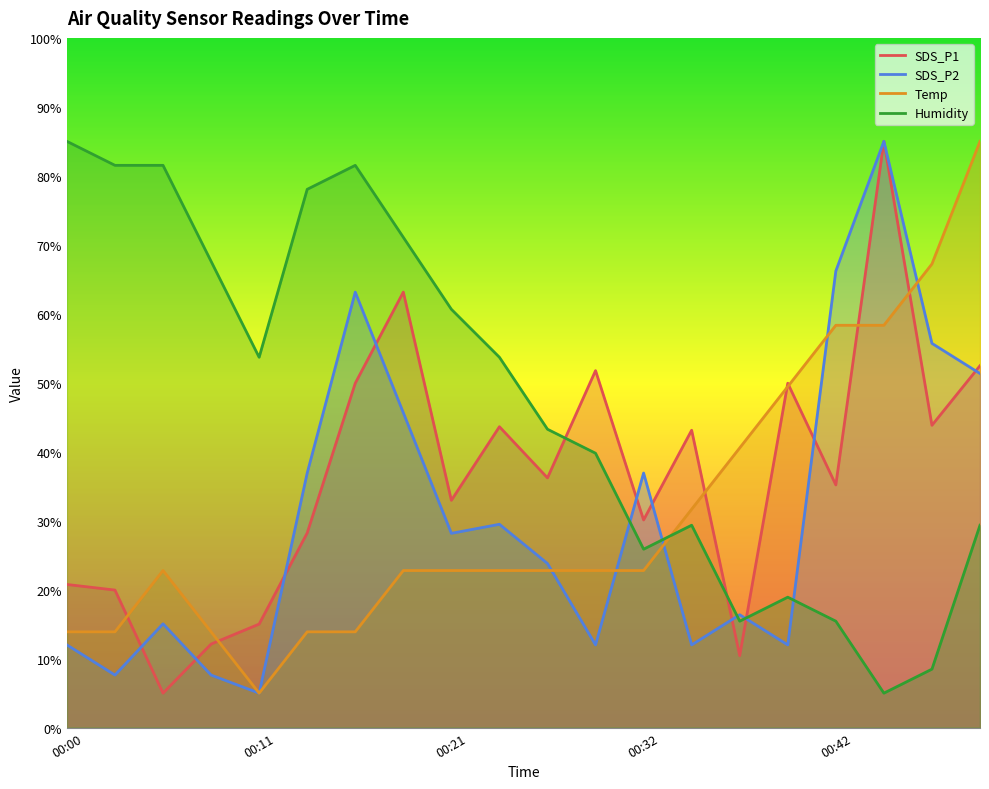

Where do Temp and SDS_P2 first cross each other?

00:26 and 00:29